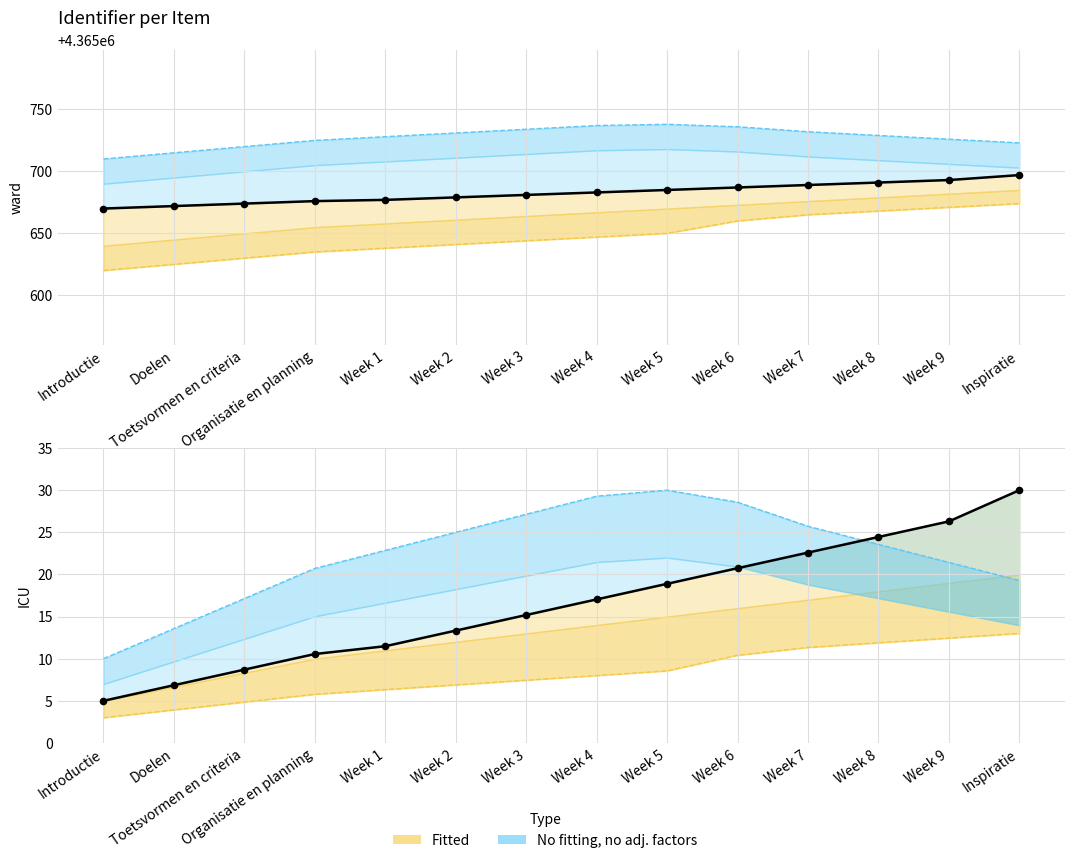

What is the change in value from Week 4 to Inspiratie?

+13.0